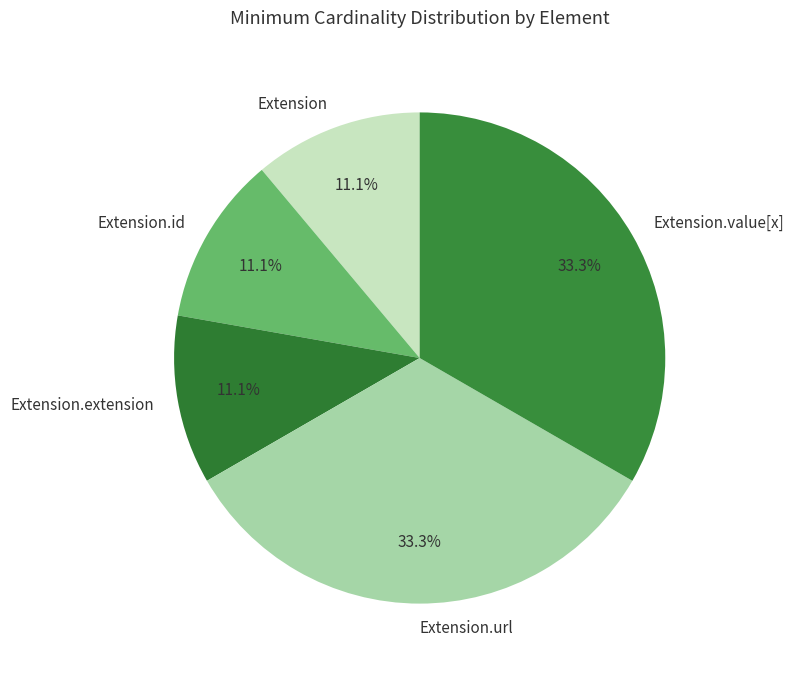

Combined, what portion of the pie is Extension.extension and Extension.url?

44.4%